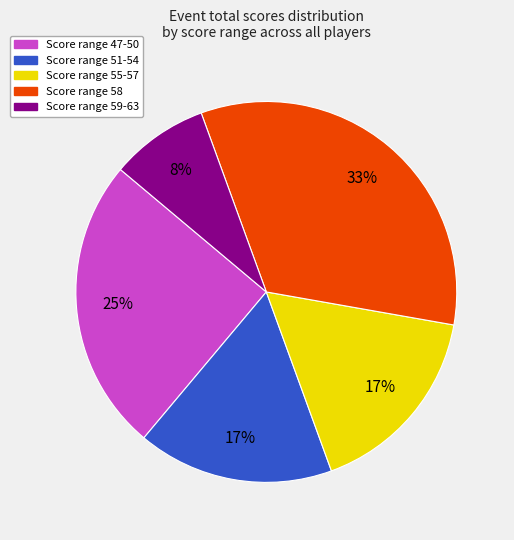

Is there any slice that represents more than half of the pie?

No